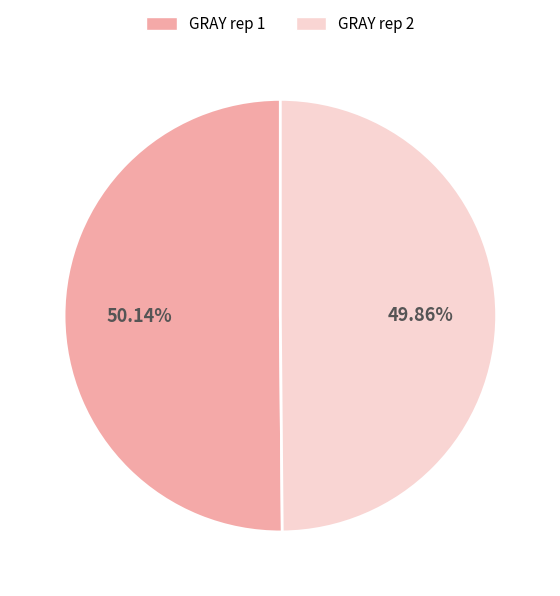

Approximately how many times larger is the value at GRAY rep 1 compared to GRAY rep 2?

1.0